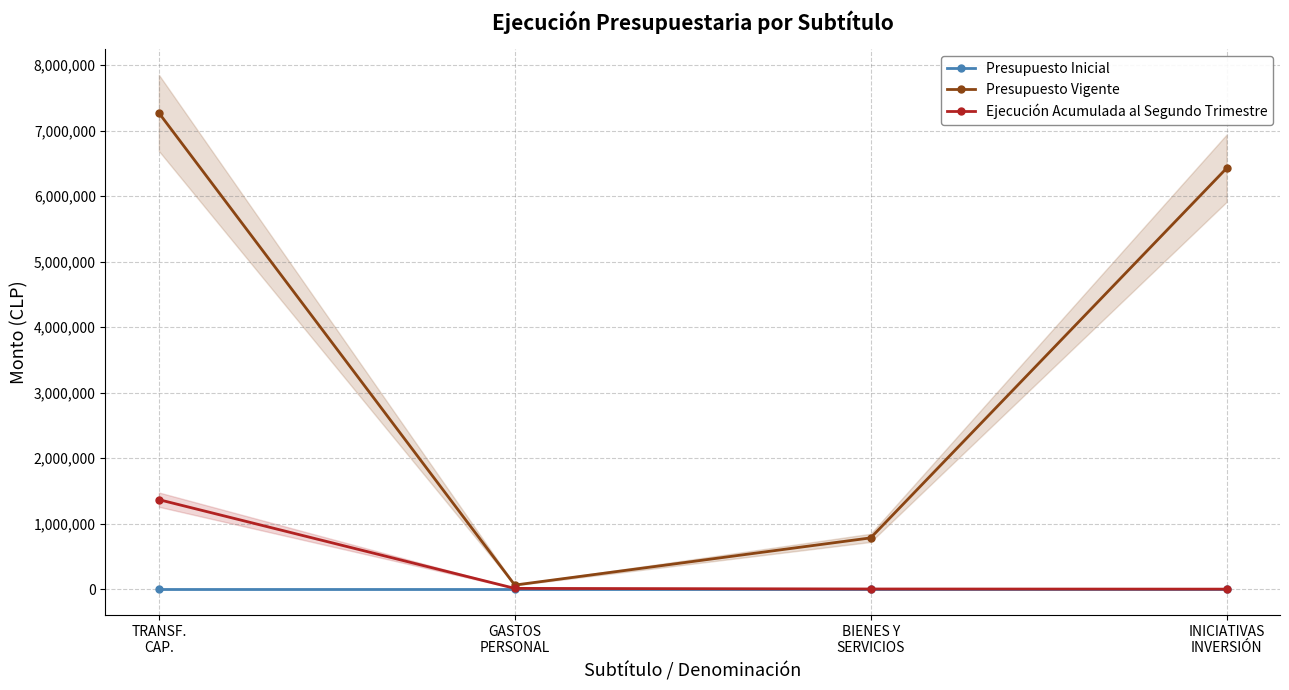

True or false: Presupuesto Inicial has more than 2 points higher than both neighbors.

False